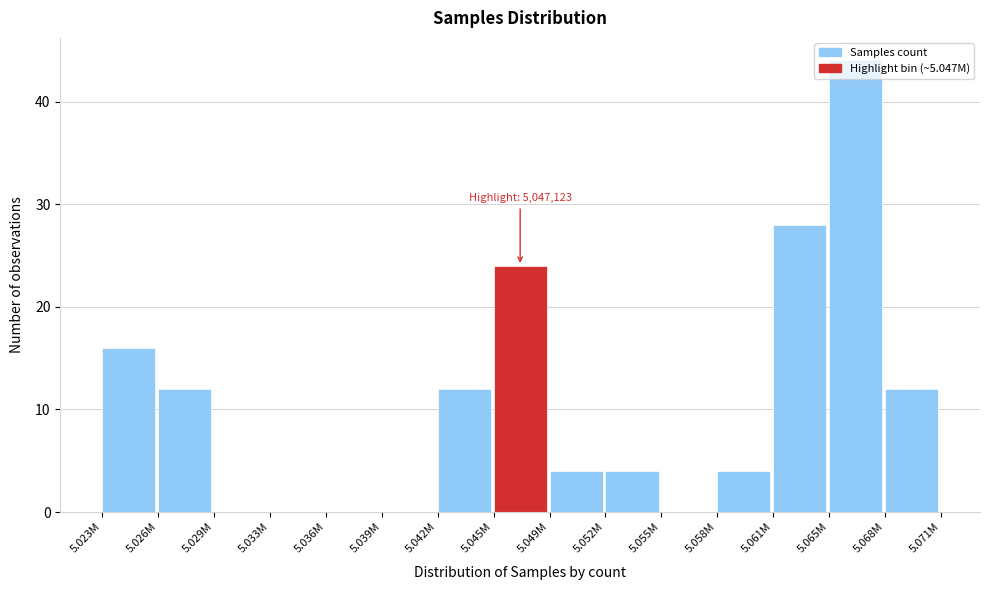

Where is the data nearest to the value 22?

5.045M